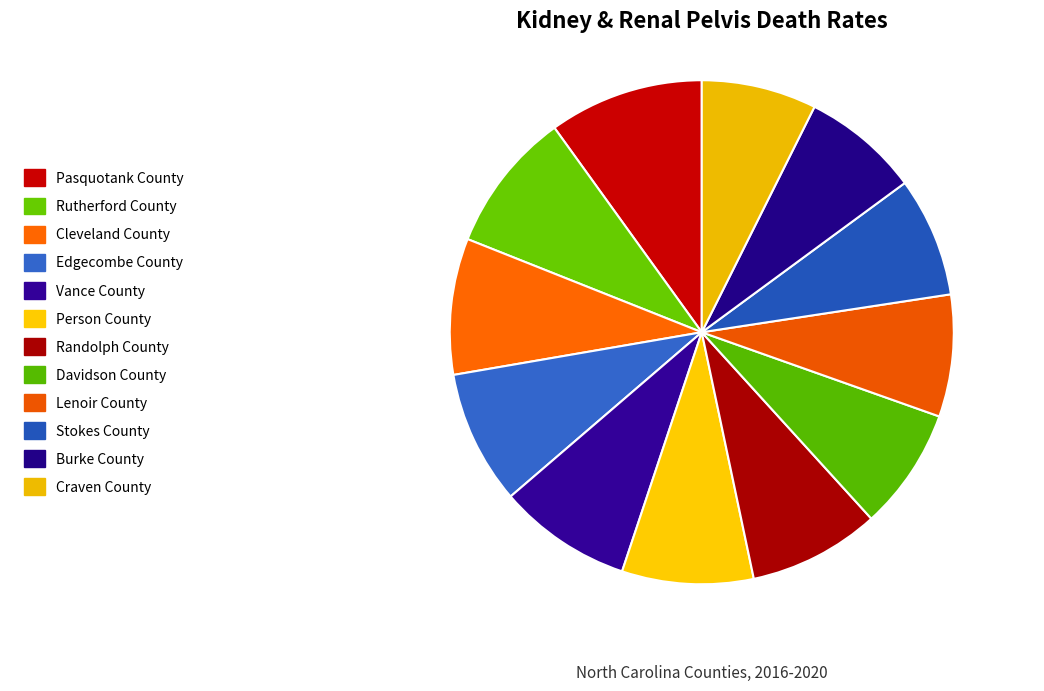

Between Rutherford County and Lenoir County, which is larger?

Rutherford County